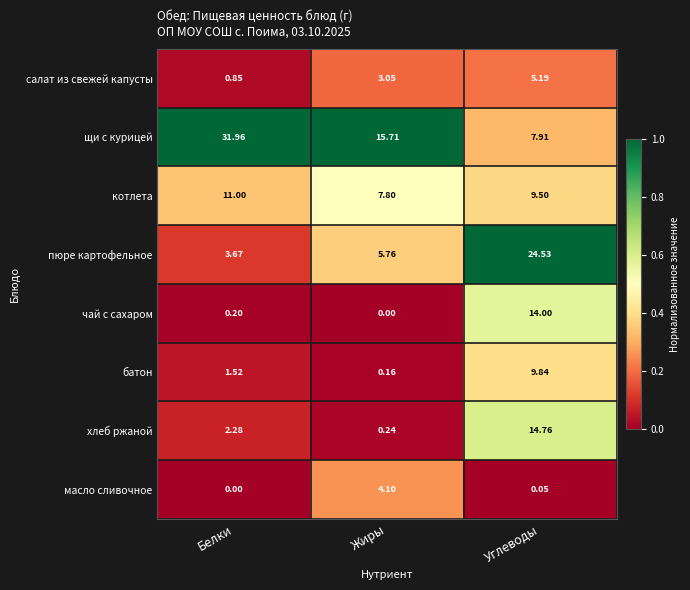

What is the total value across all series at Жиры?

36.8